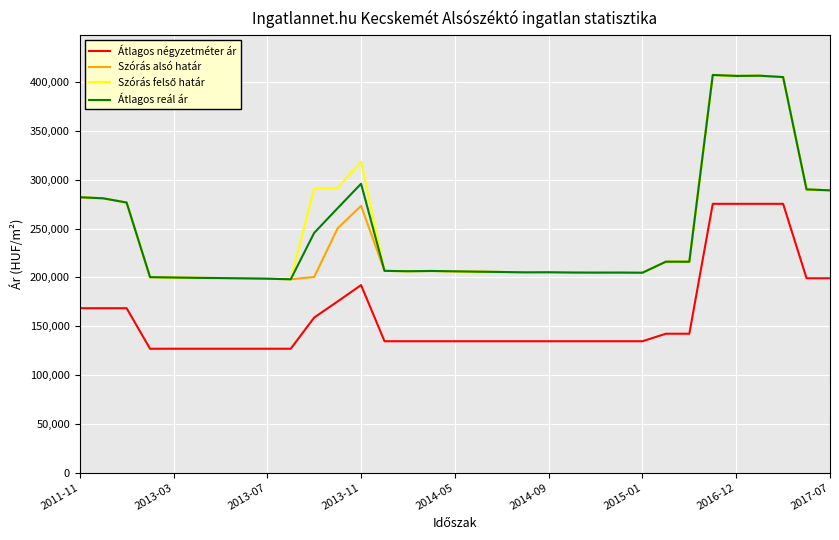

Does the chart display data point markers on the line(s)?

No